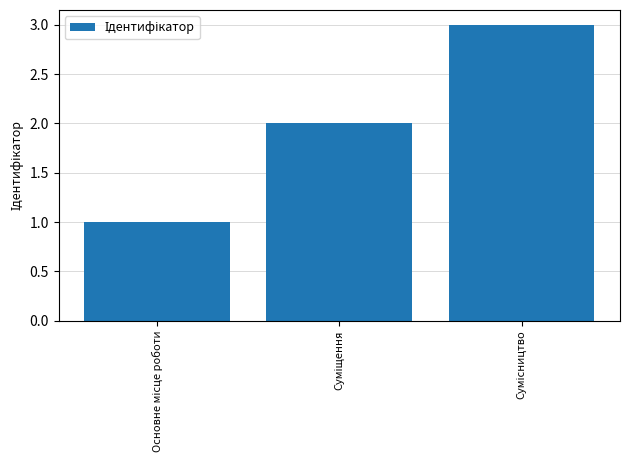

What is the sum of all values?

6